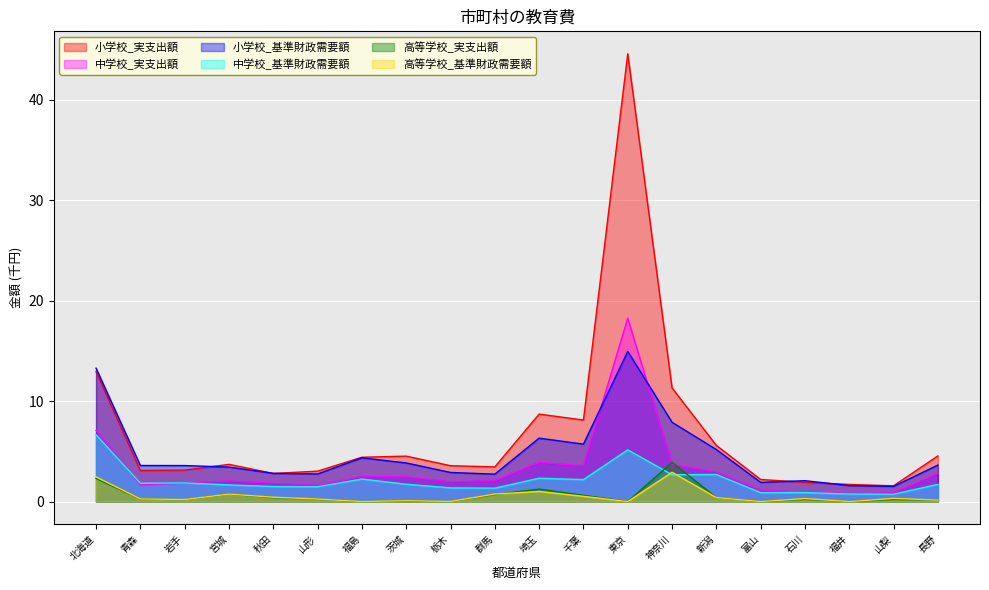

At which category does the chart reach its peak across all series?

東京